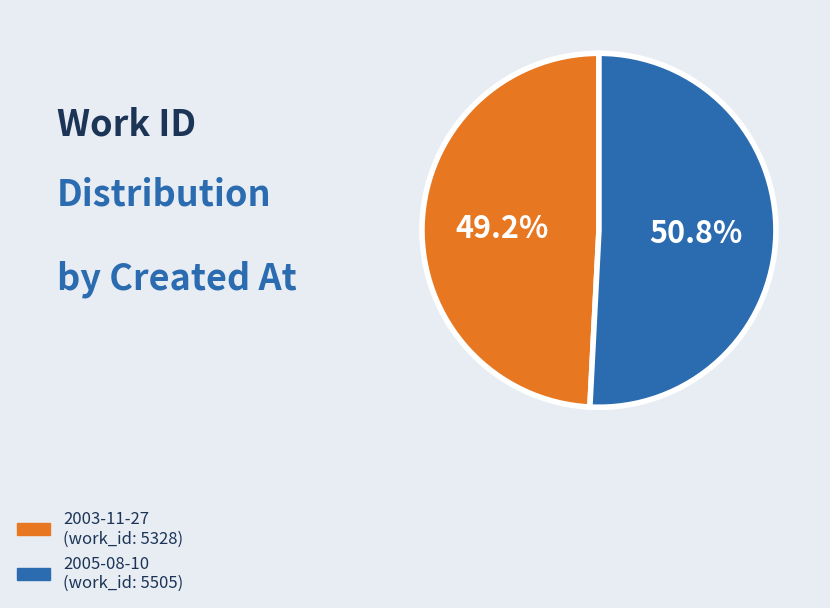

What is the total percentage of 2005-08-10 and 2003-11-27?

100.0%